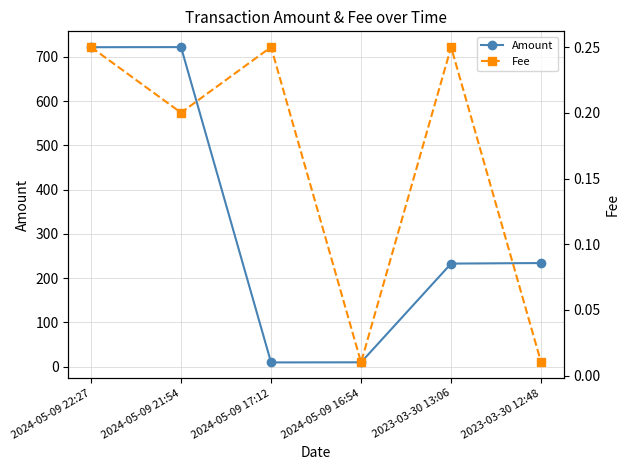

True or false: Amount and Fee cross at least once.

False